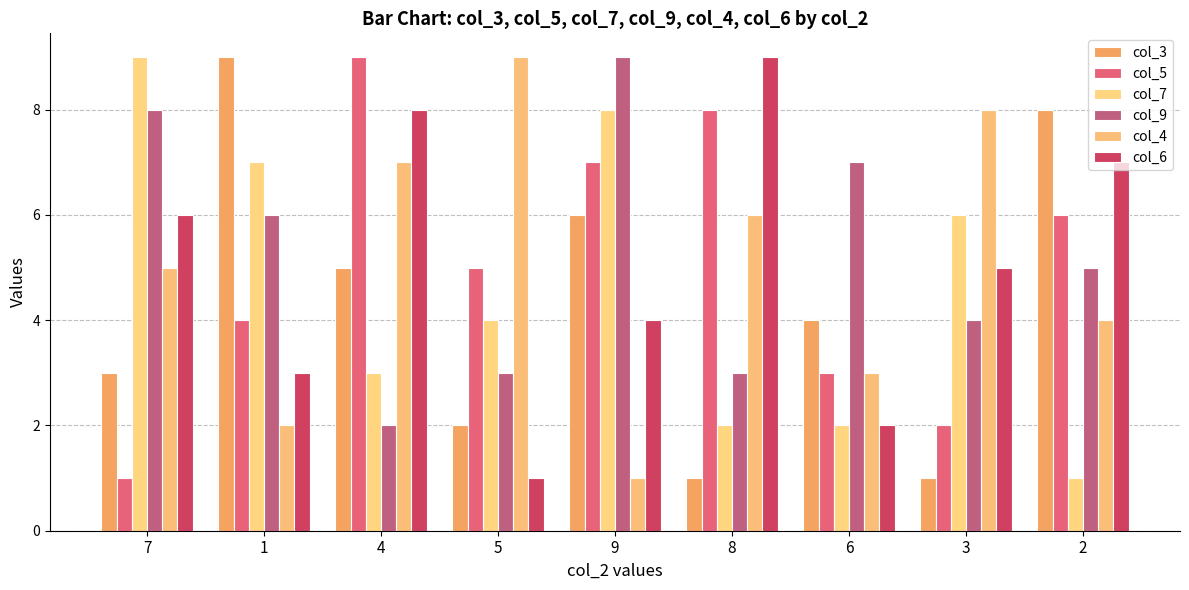

How many bars are there in total?

54